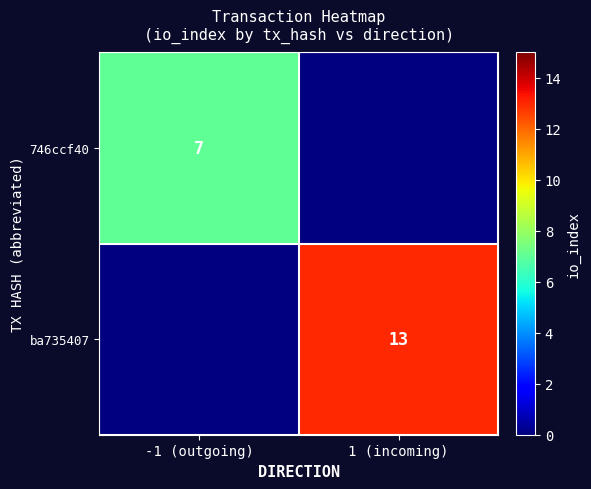

Is the value of 746ccf40 at -1 (outgoing) greater than the value of ba735407 at 1 (incoming)?

No